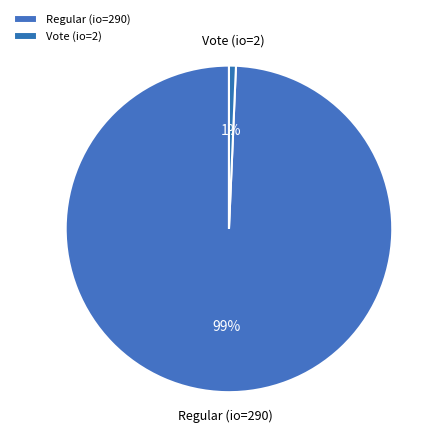

To the nearest percent, what is the average slice percentage?

50%